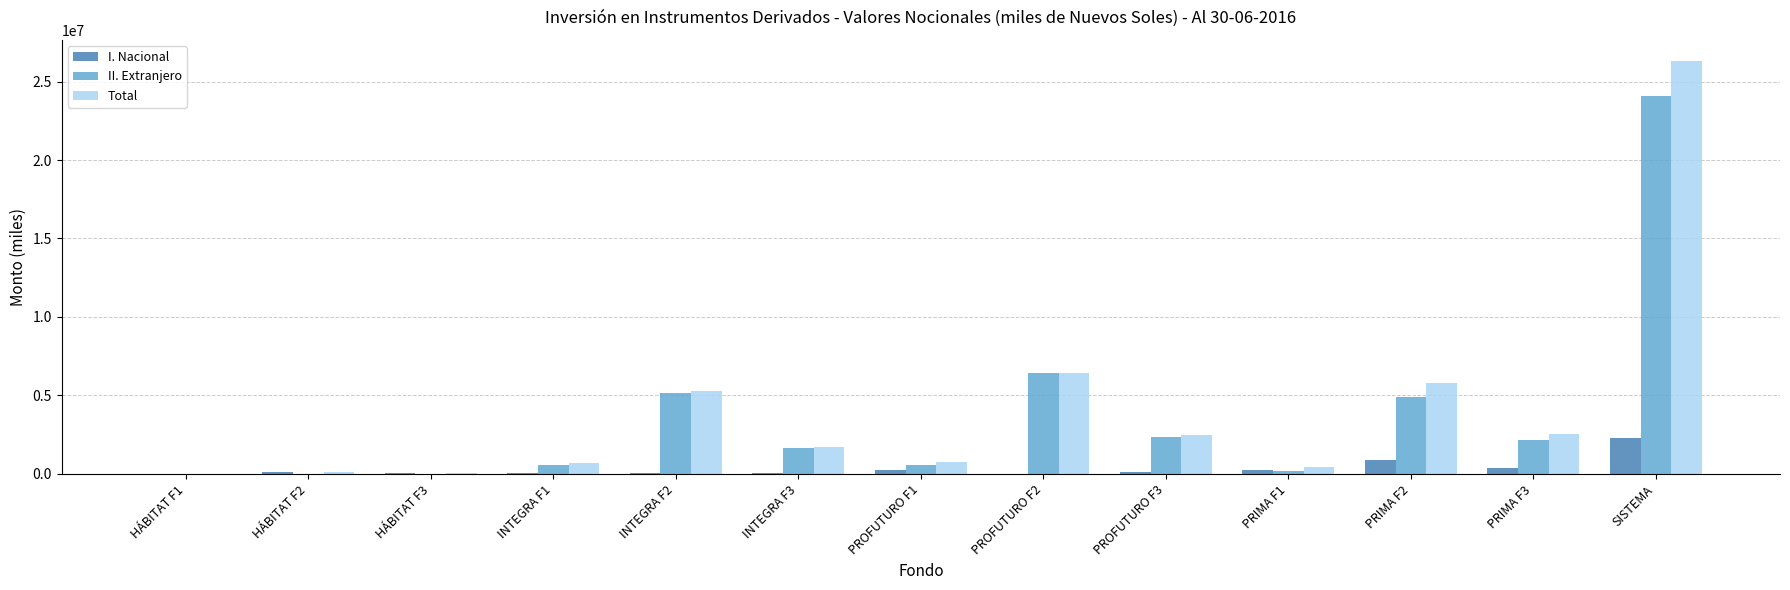

Is it true that I. Nacional equals 2278670.3 at SISTEMA?

True